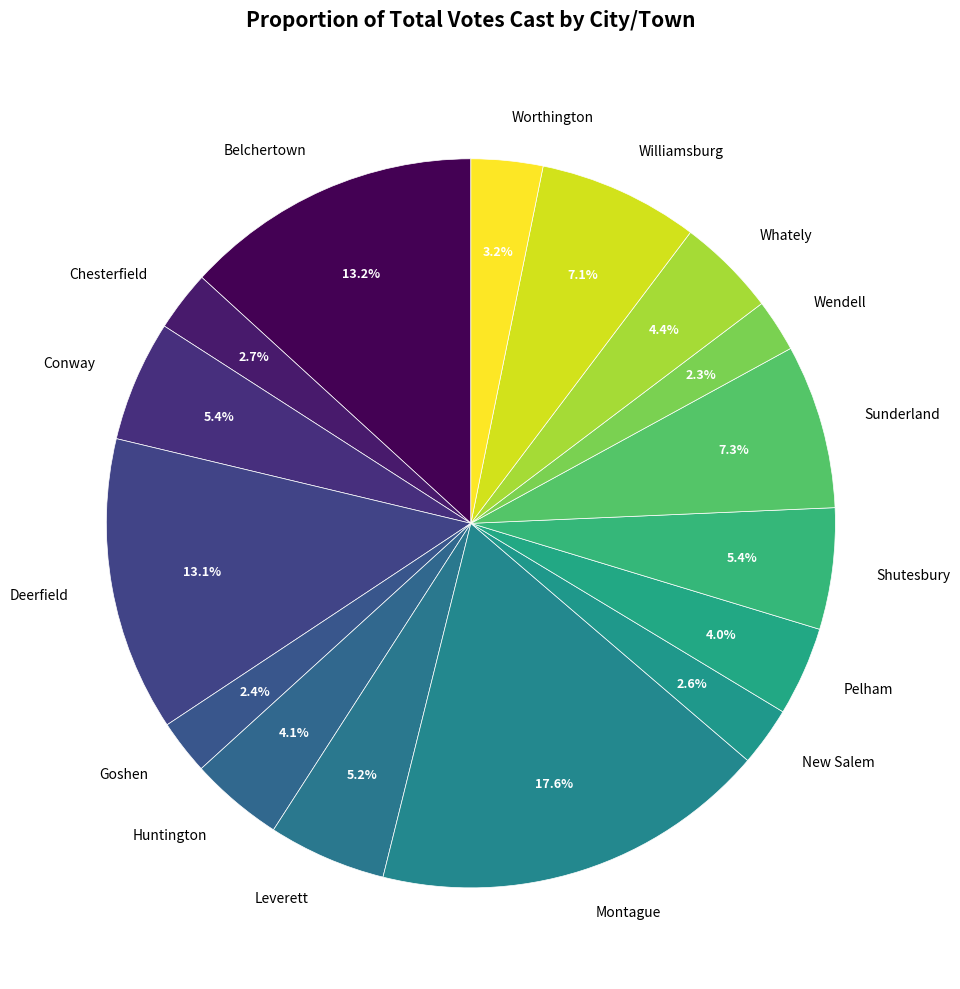

To the nearest percent, what is the difference between the largest and smallest slice percentages?

15%